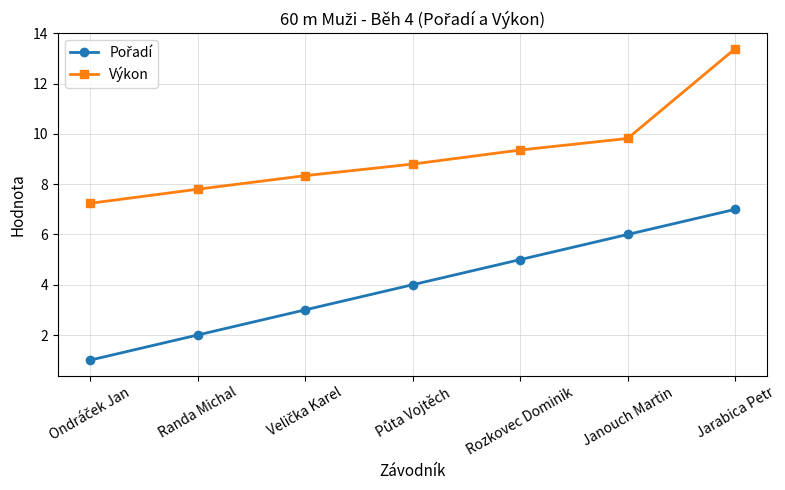

What is the sum of all Výkon values?

64.8